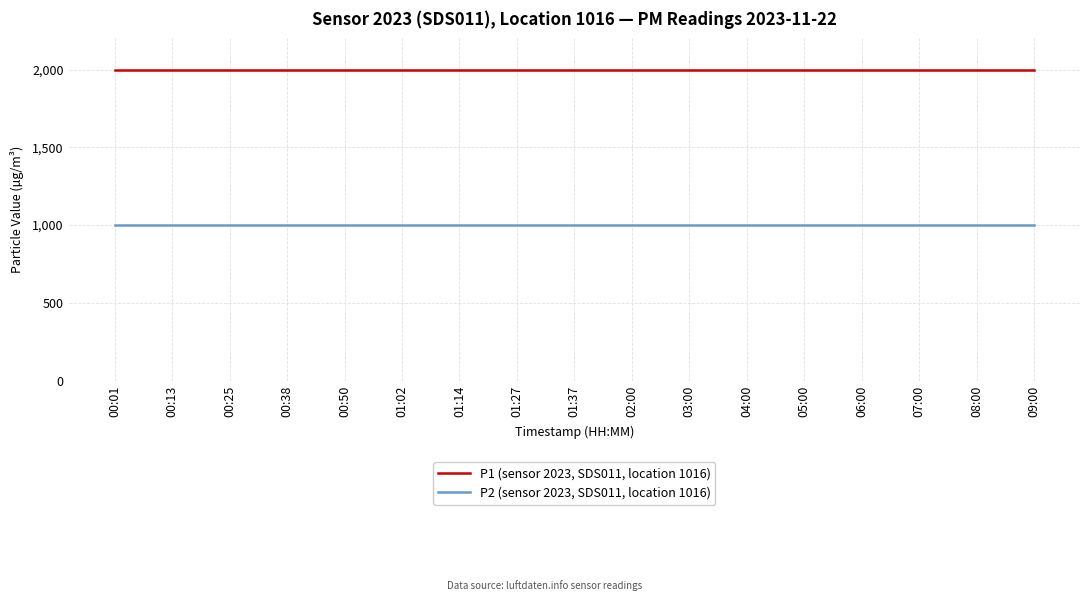

What is the total value across all series at 04:00?

2999.8